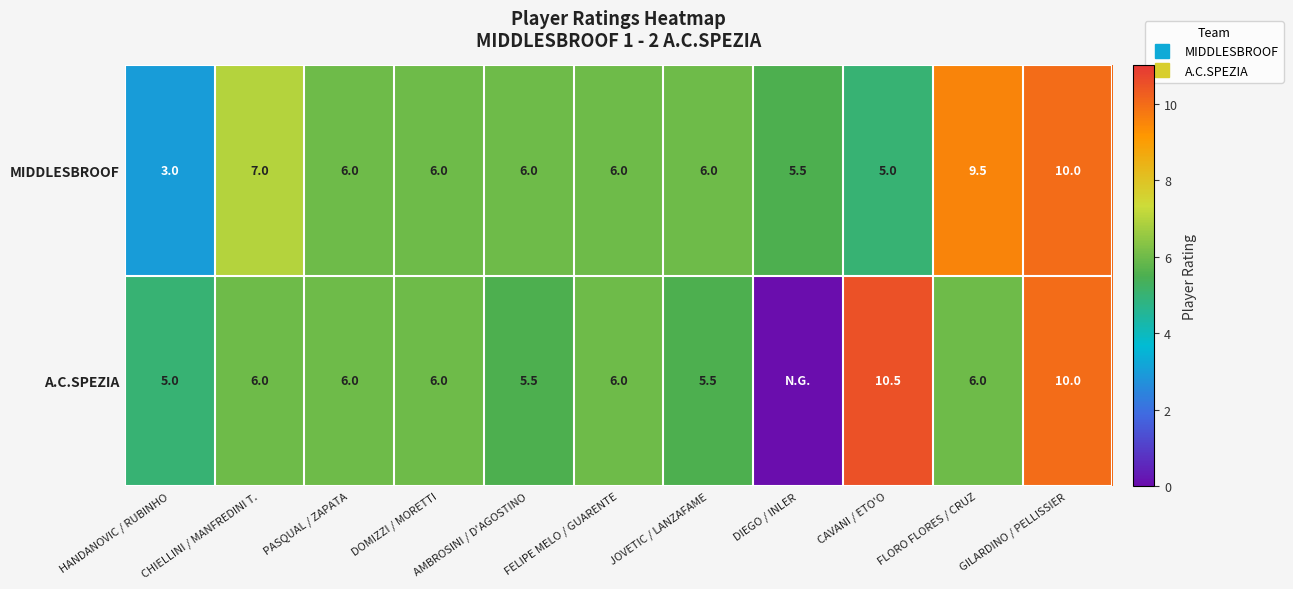

At which label does A.C.SPEZIA first exceed 6?

CAVANI / ETO'O